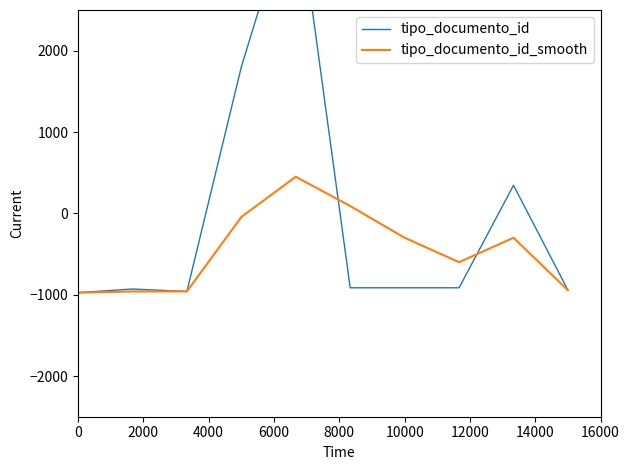

What is the maximum value for tipo_documento_id_smooth?

450